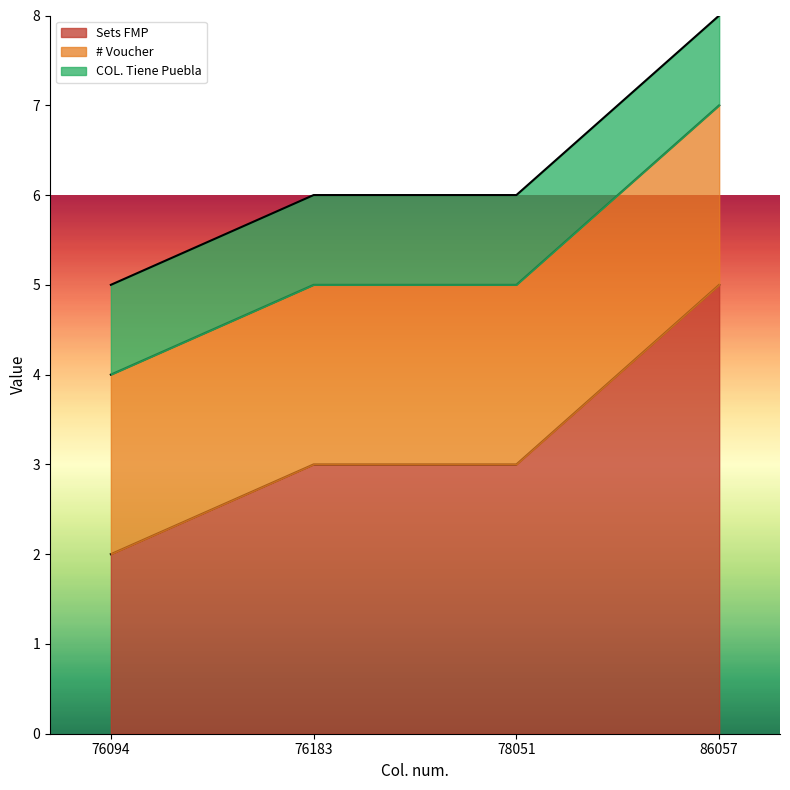

What is the value of the COL. Tiene Puebla point at the 1st from the left?

1